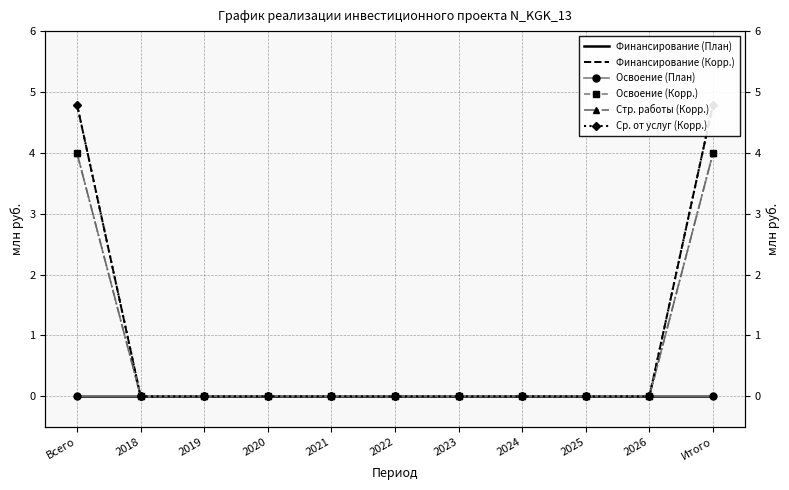

The value of Стр. работы (Корр.) at 2026 is 0.0. True or false?

True